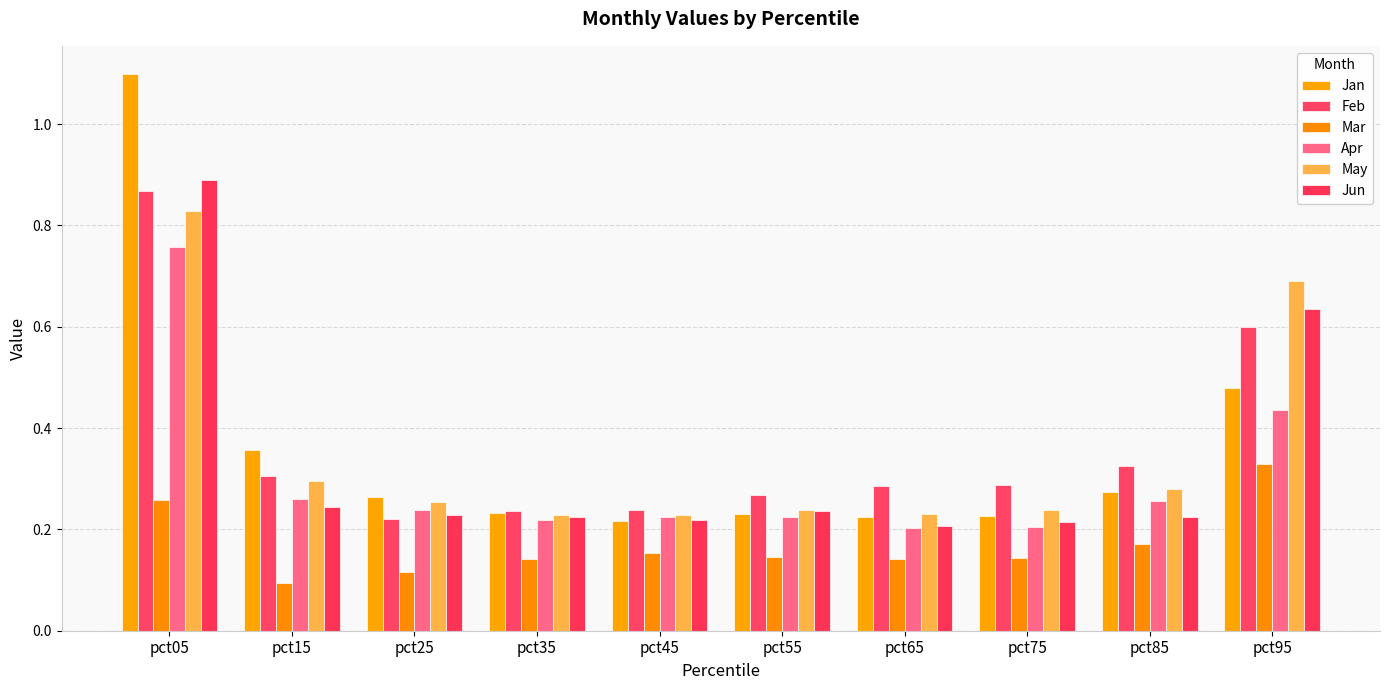

Count the number of data series in this chart.

6